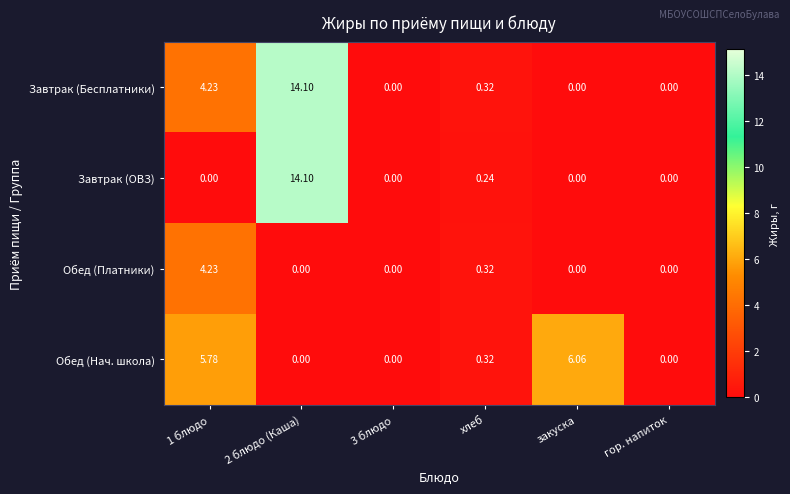

How many categories are shown in the chart?

6